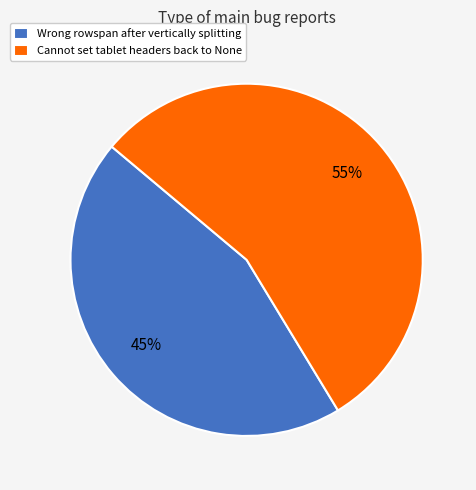

To the nearest percent, what percentage of the pie is Cannot set tablet headers back to None?

55%